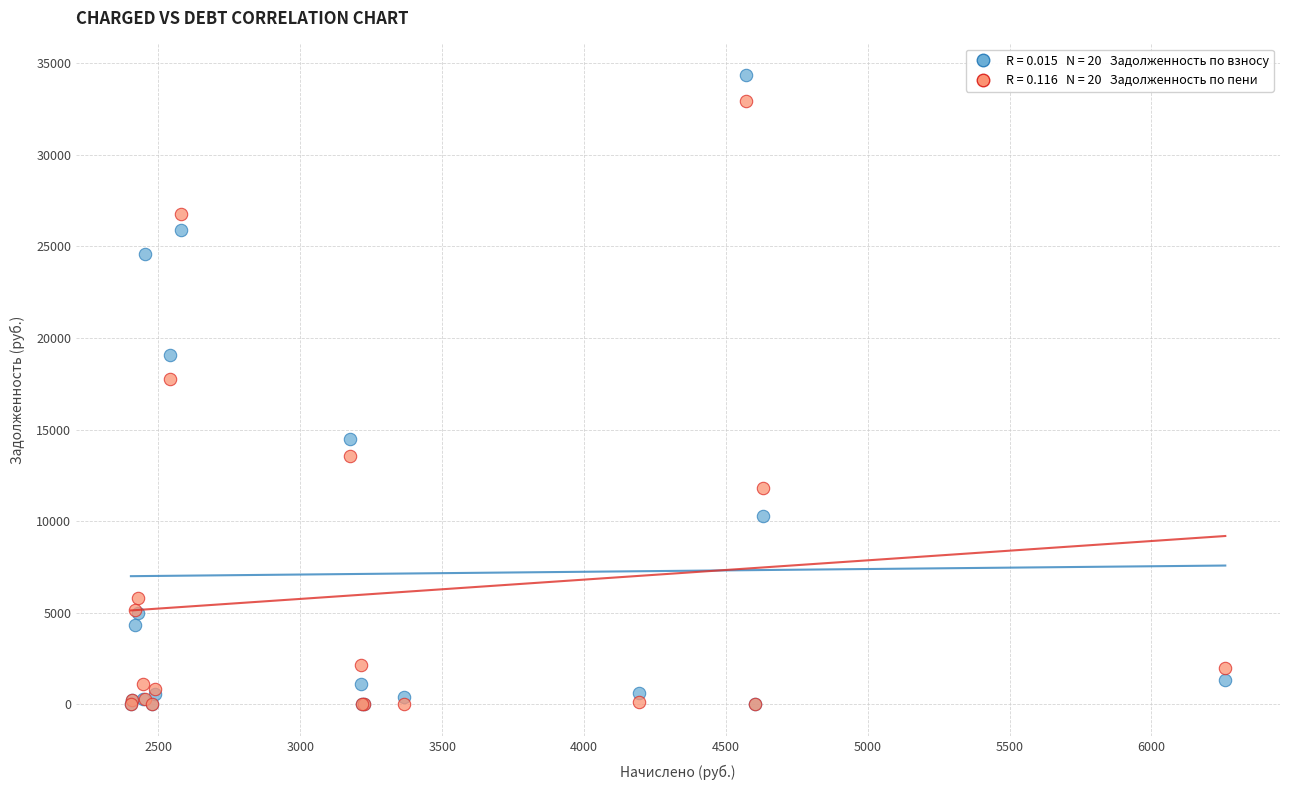

Across all series, what Y value is closest to 17180?

17748.1